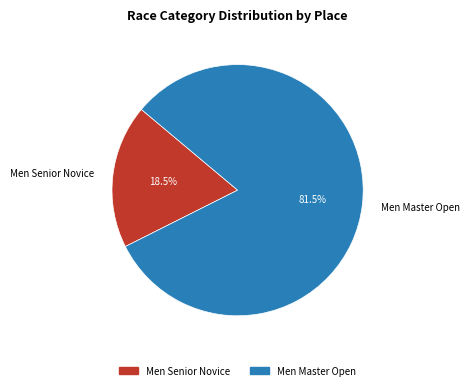

To the nearest percent, what is the difference between the largest and smallest slice percentages?

63%